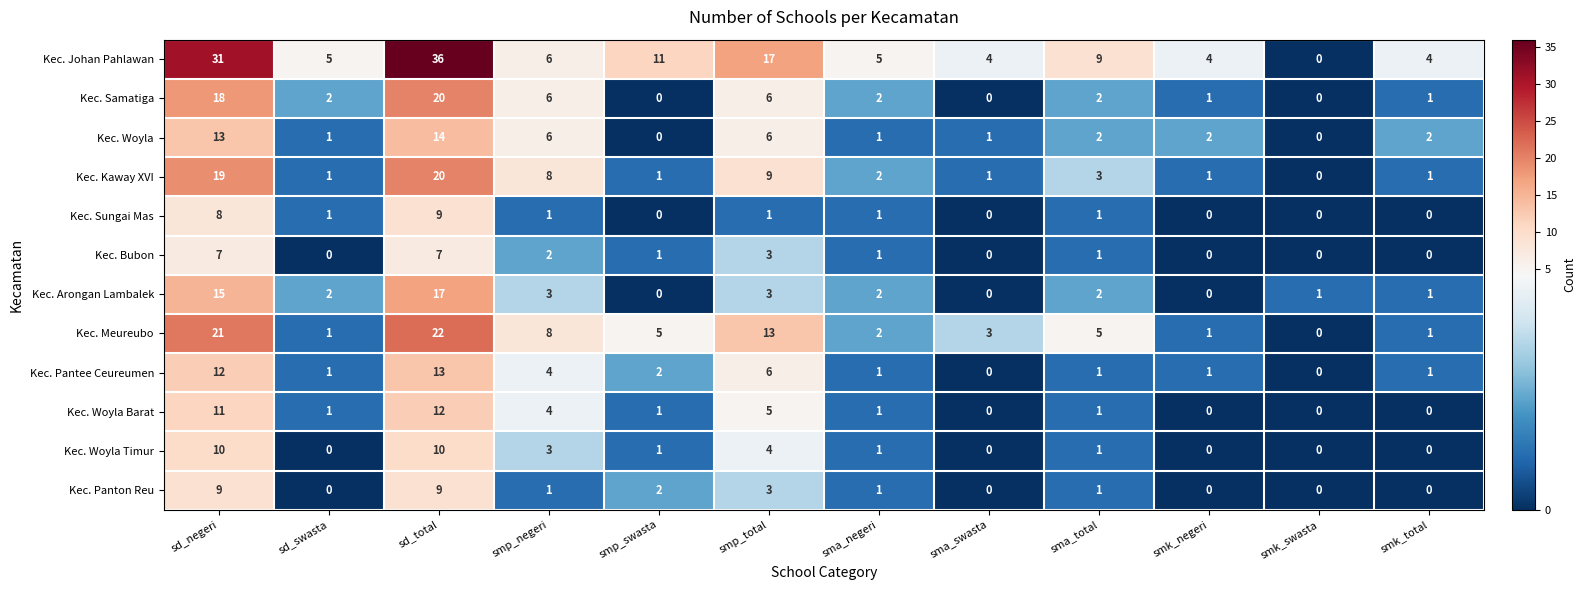

Count the number of categories in the chart.

12